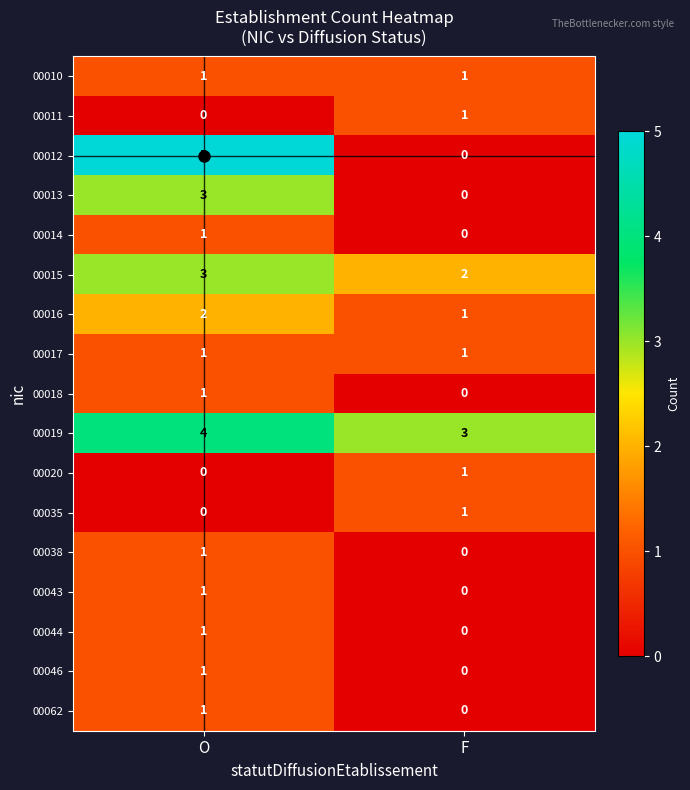

What is the sum of all 00012 values?

5